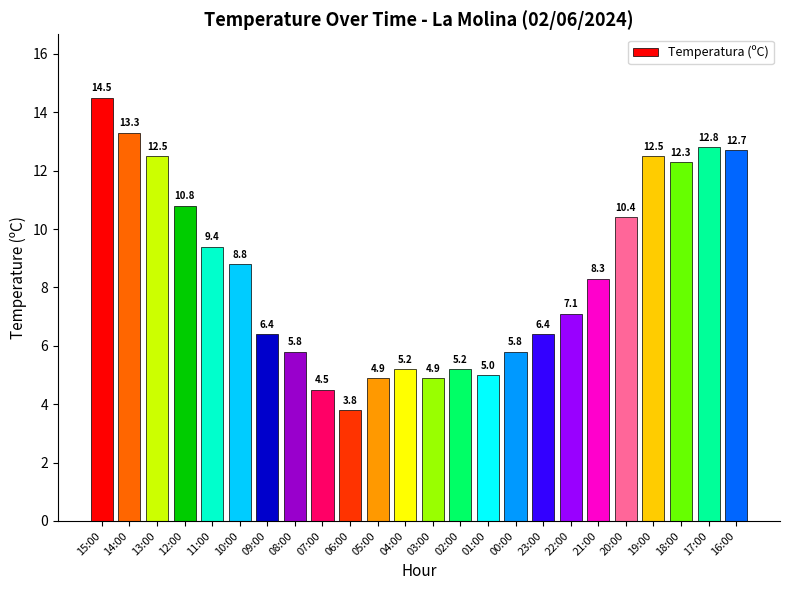

Reading right to left, list all the values displayed in this chart.

12.7	12.8	12.3	12.5	10.4	8.3	7.1	6.4	5.8	5.0	5.2	4.9	5.2	4.9	3.8	4.5	5.8	6.4	8.8	9.4	10.8	12.5	13.3	14.5